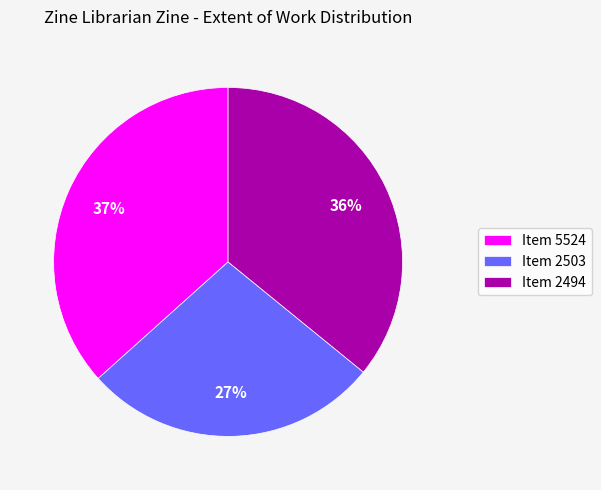

Does any single category account for the majority?

No